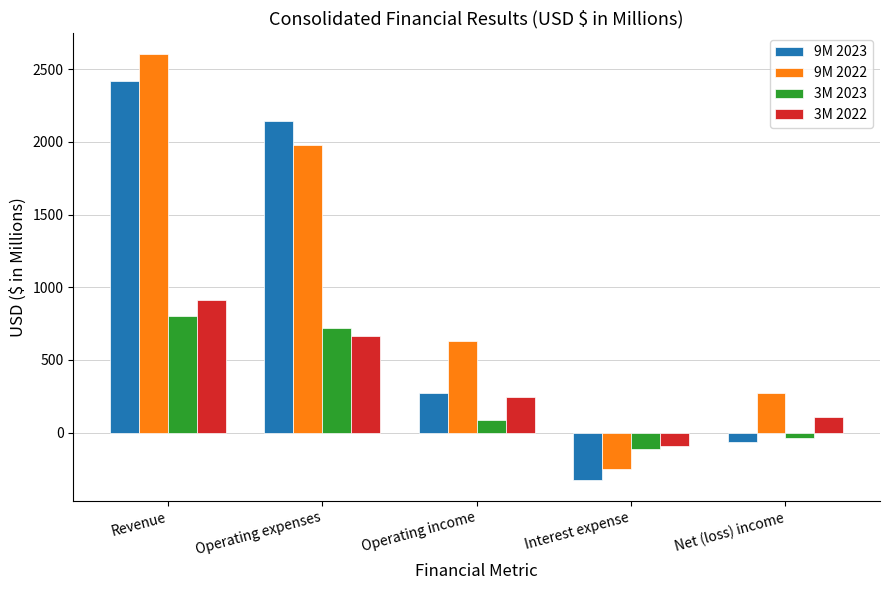

The value of 9M 2023 at Operating income is 270. True or false?

True